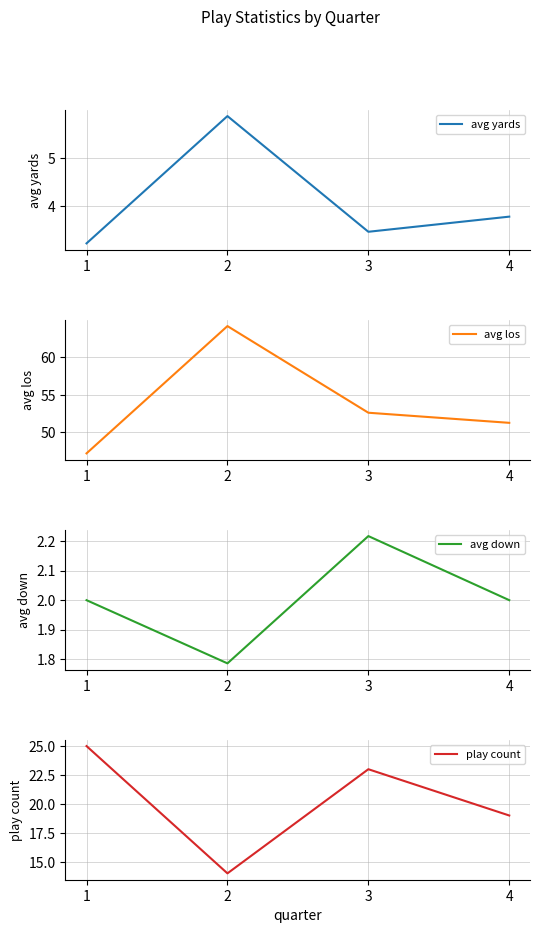

What is the average value of the avg down series?

2.0